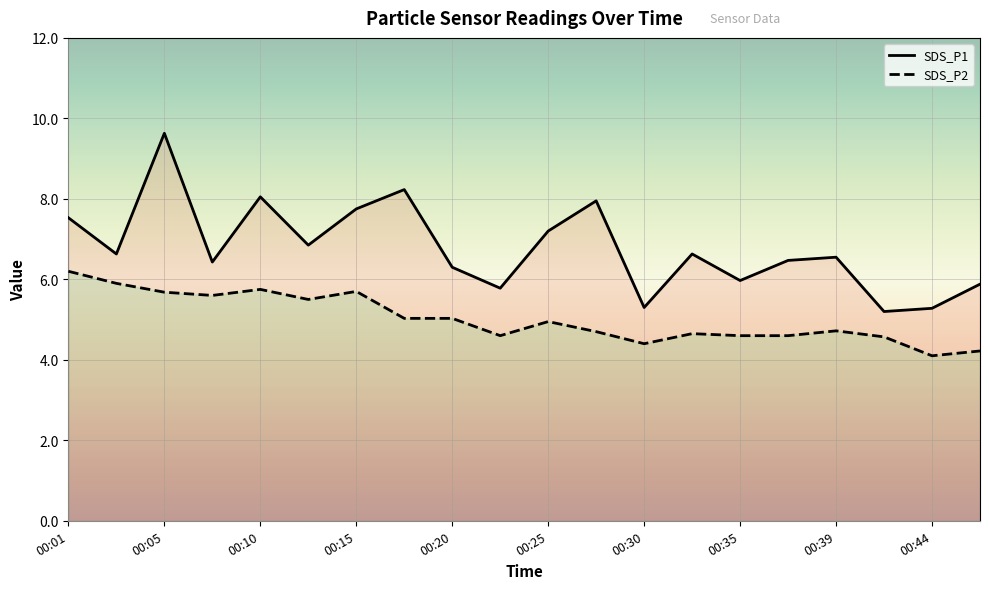

How many lines are shown in the chart?

2